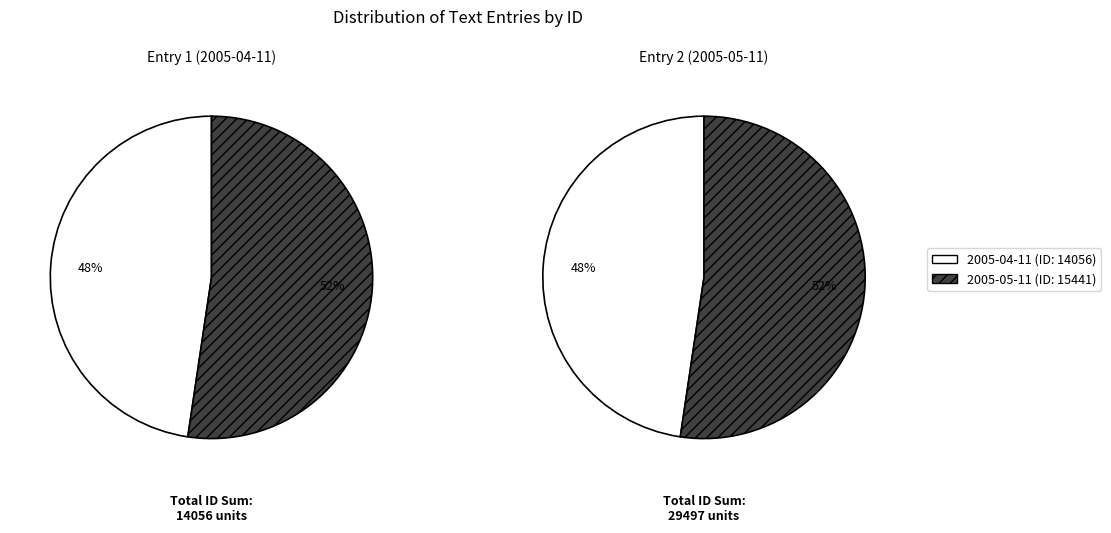

Approximately how many times larger is the value at 2005-04-11 compared to 2005-05-11?

0.9